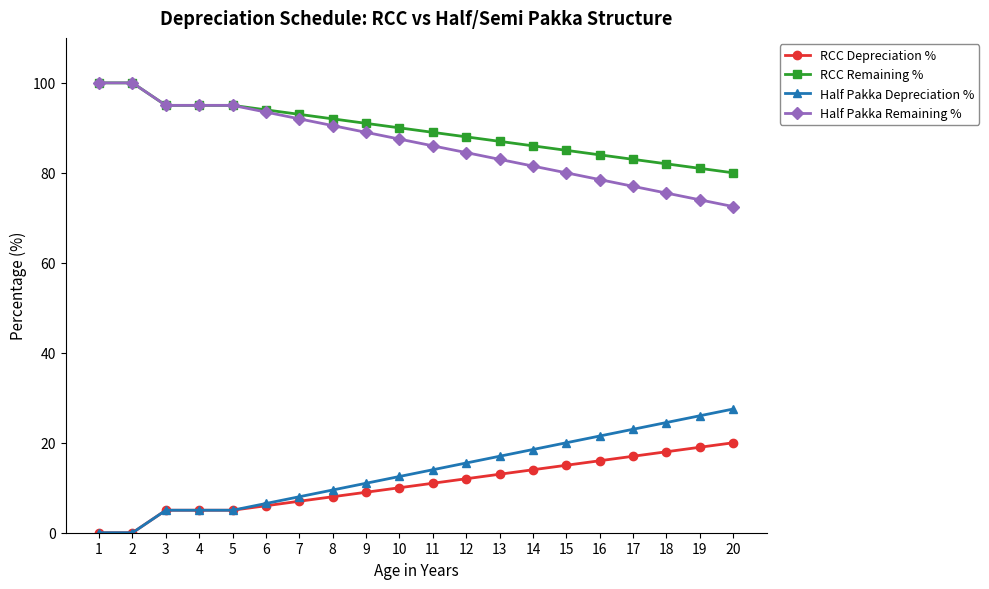

Is this an area chart (filled region under the line)?

No